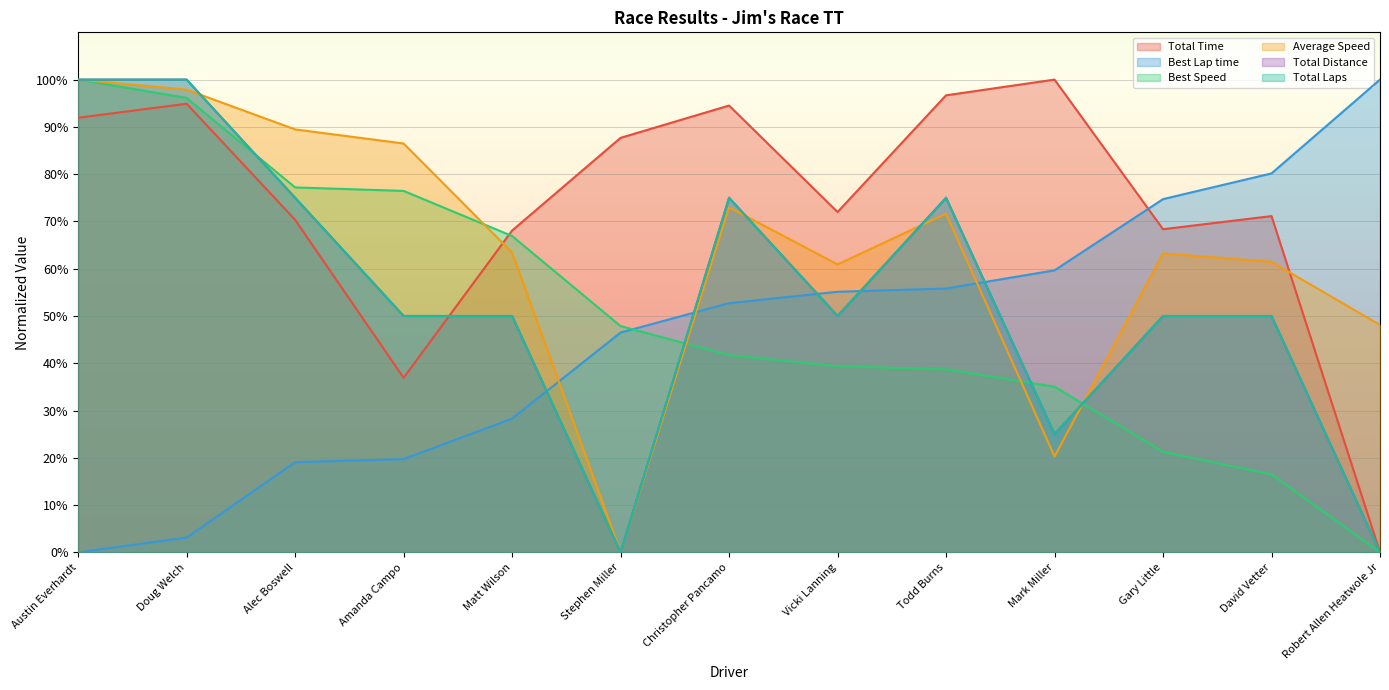

Does the chart display data point markers on the line(s)?

No